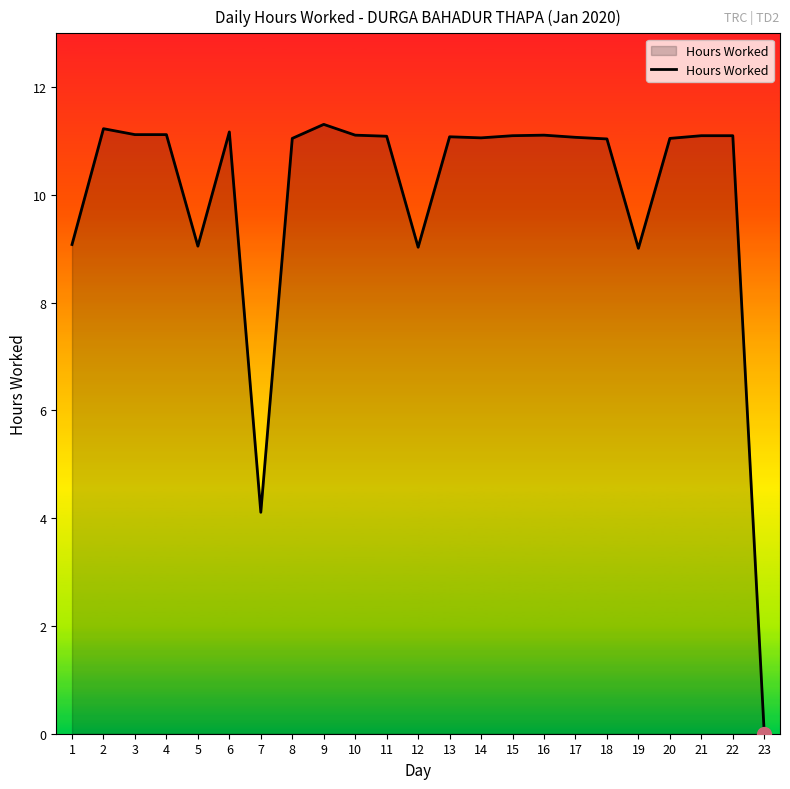

What is the average value?

10.0